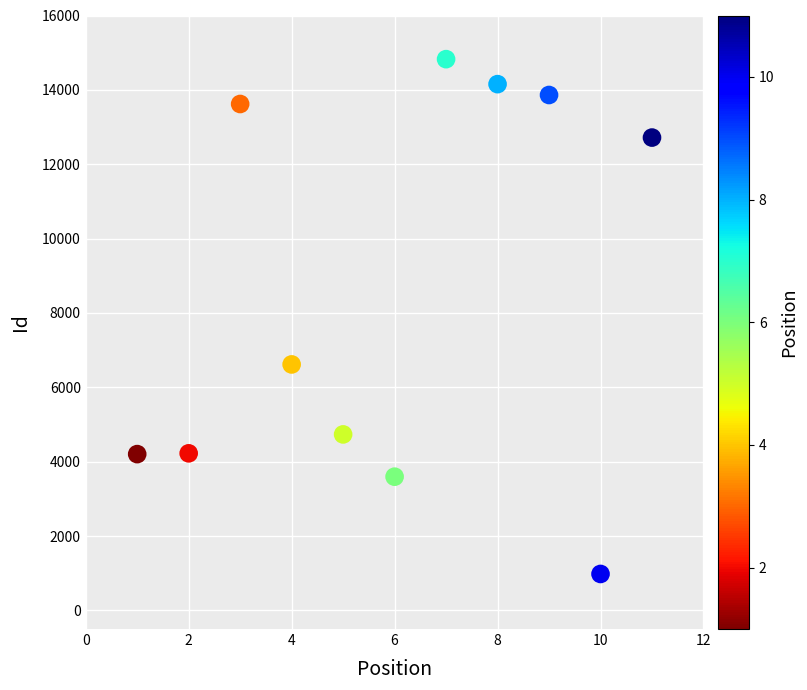

What Y value in the scatter plot is closest to 7903?

6616